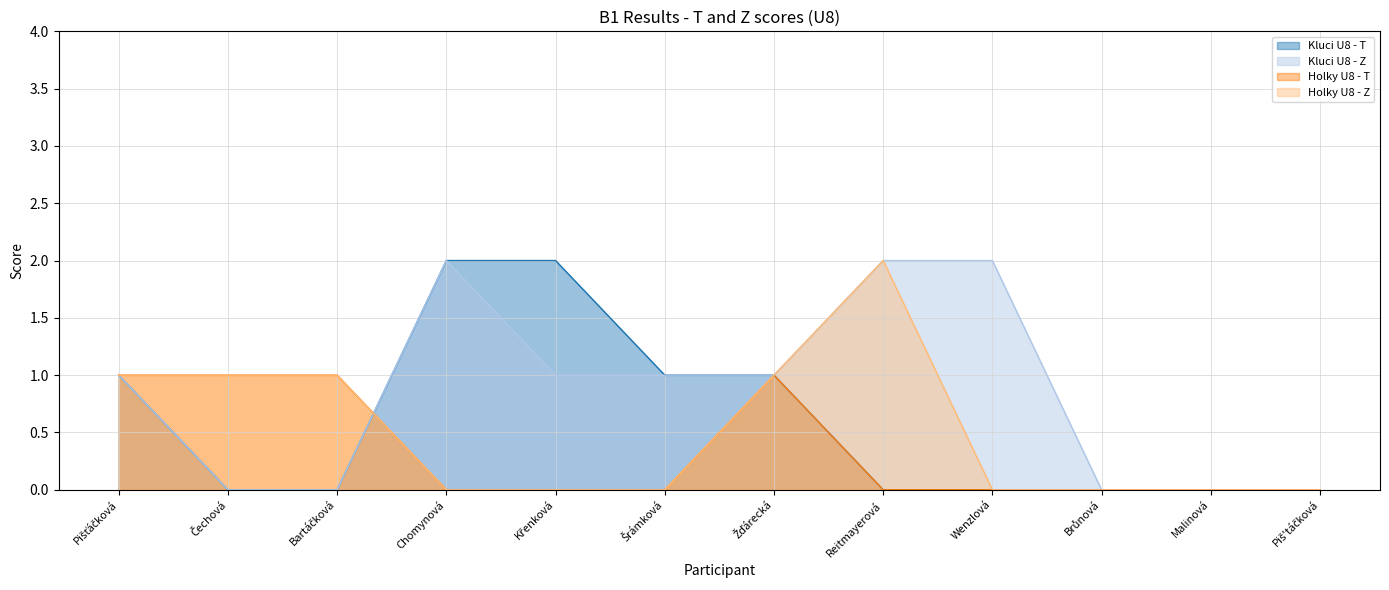

At which label does Holky U8 - T reach its minimum?

Chomynová